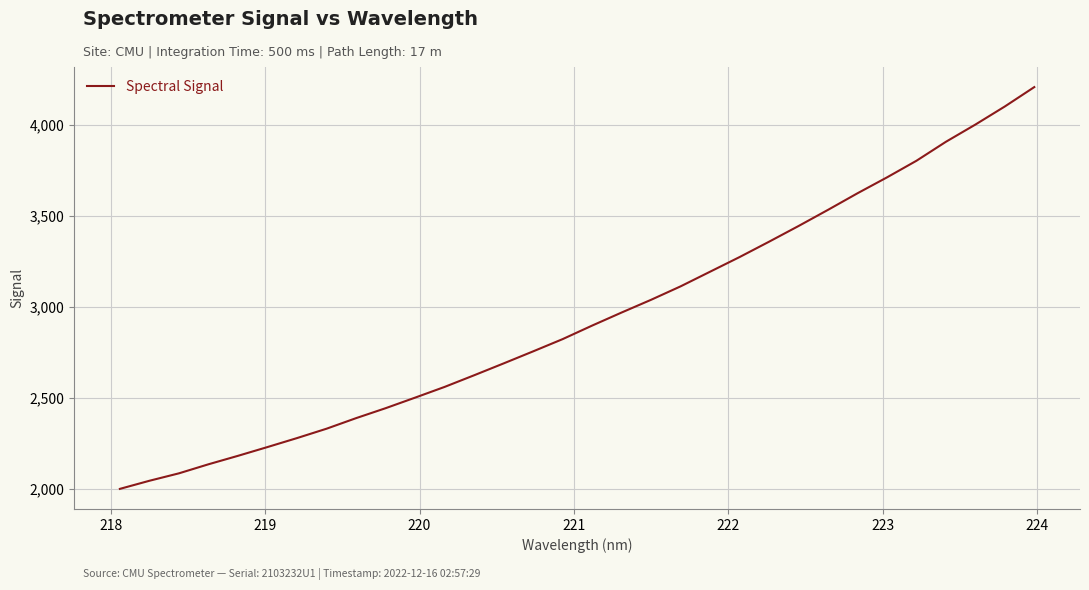

What is the difference between the maximum and minimum values?

2207.6